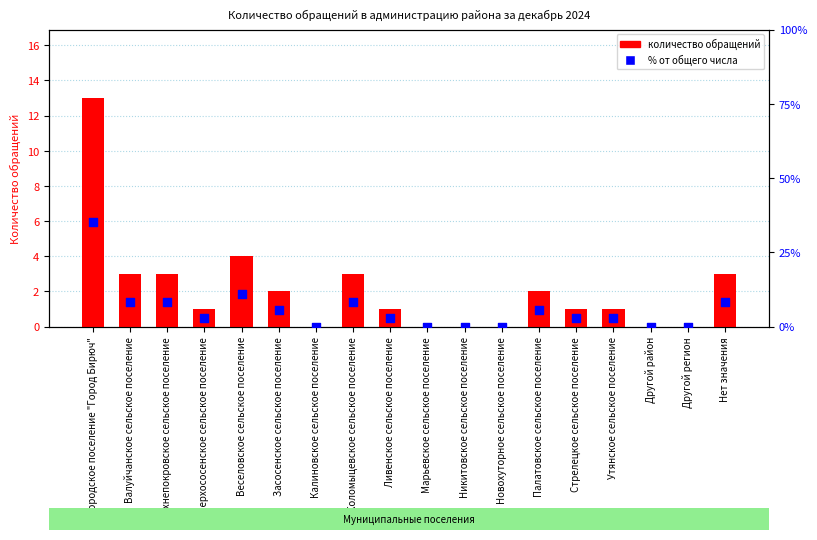

What are all the series names shown in the legend?

количество обращений, % от общего числа